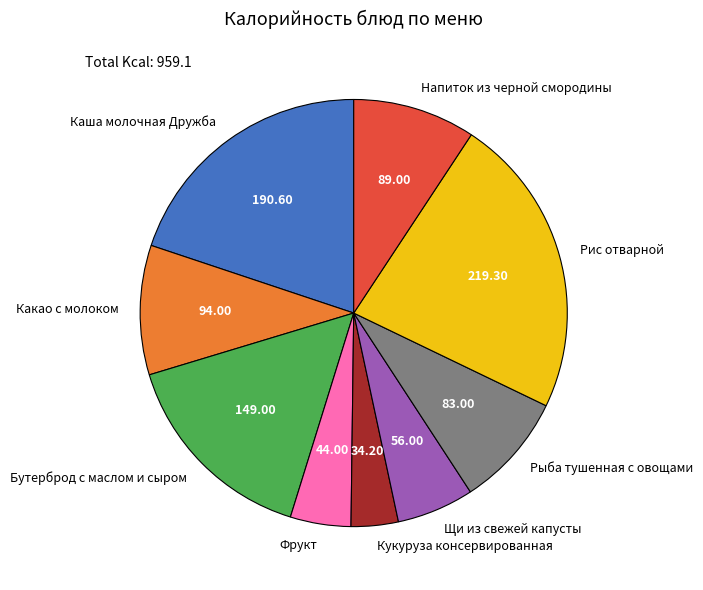

Which category has the smallest portion of the pie?

Кукуруза консервированная